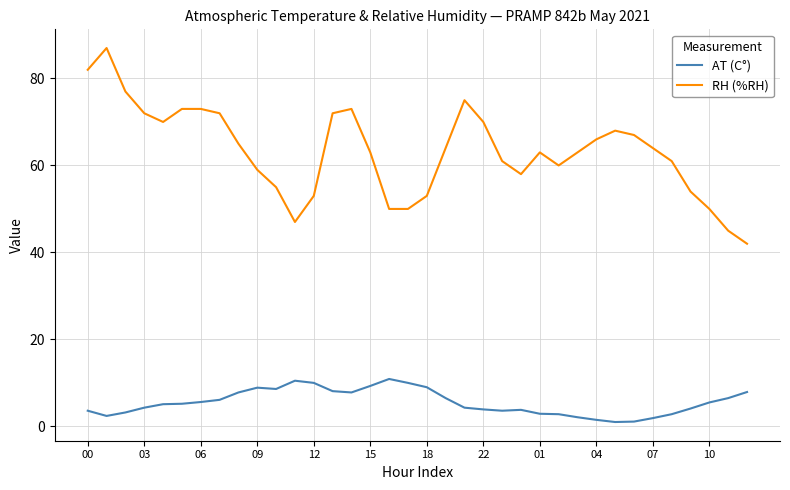

What is the difference between the maximum and minimum values in the AT (C°) series?

9.9